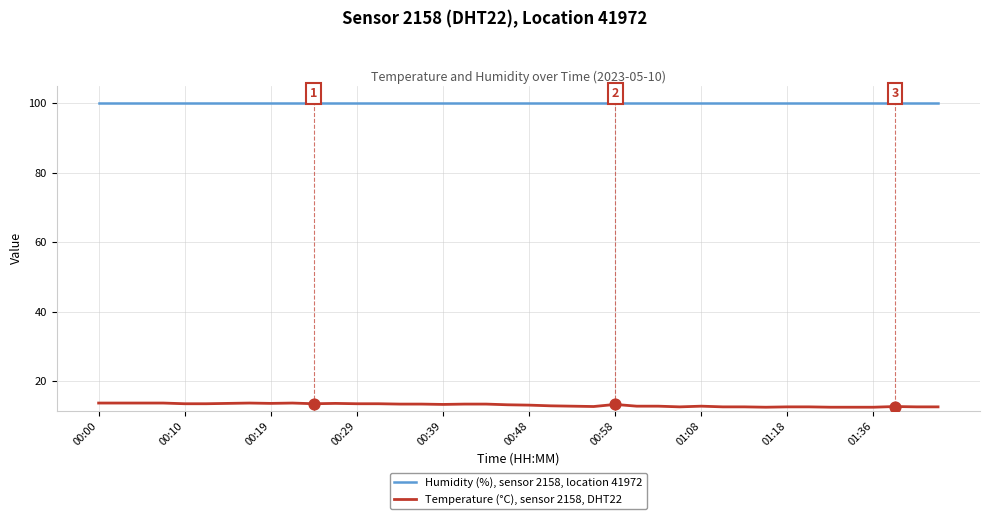

What are all the series names shown in the legend?

Humidity (%), sensor 2158, location 41972, Temperature (°C), sensor 2158, DHT22